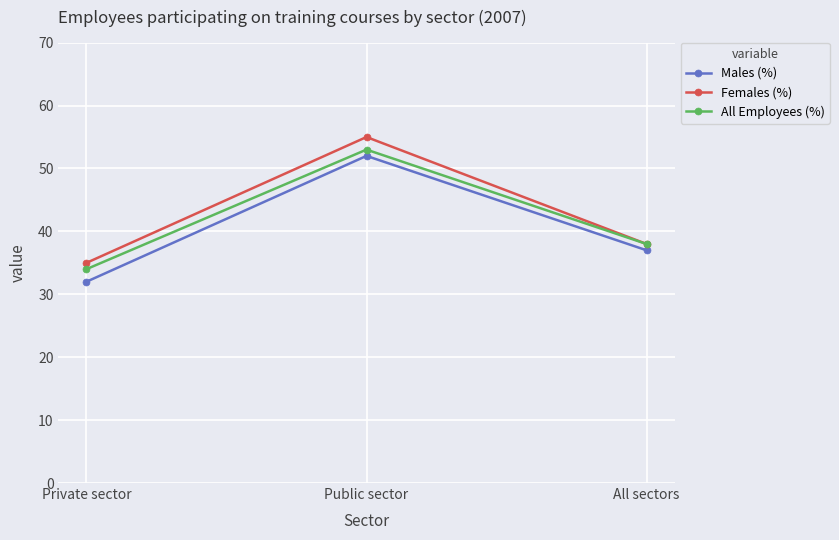

What is the label of the 3rd point from the right?

Private sector